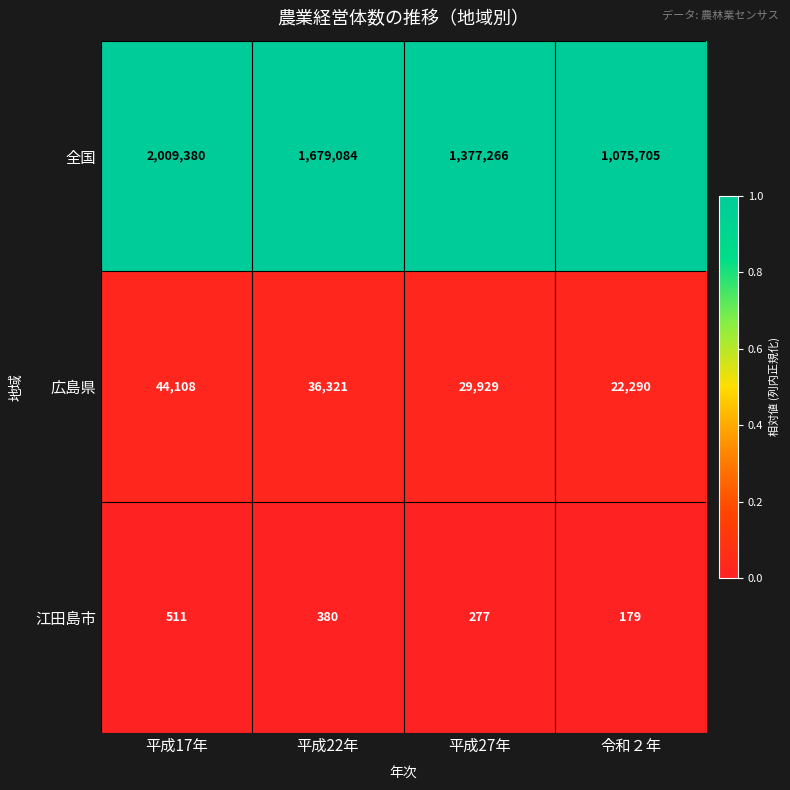

Which series changed the most between 平成17年 and 平成27年?

全国